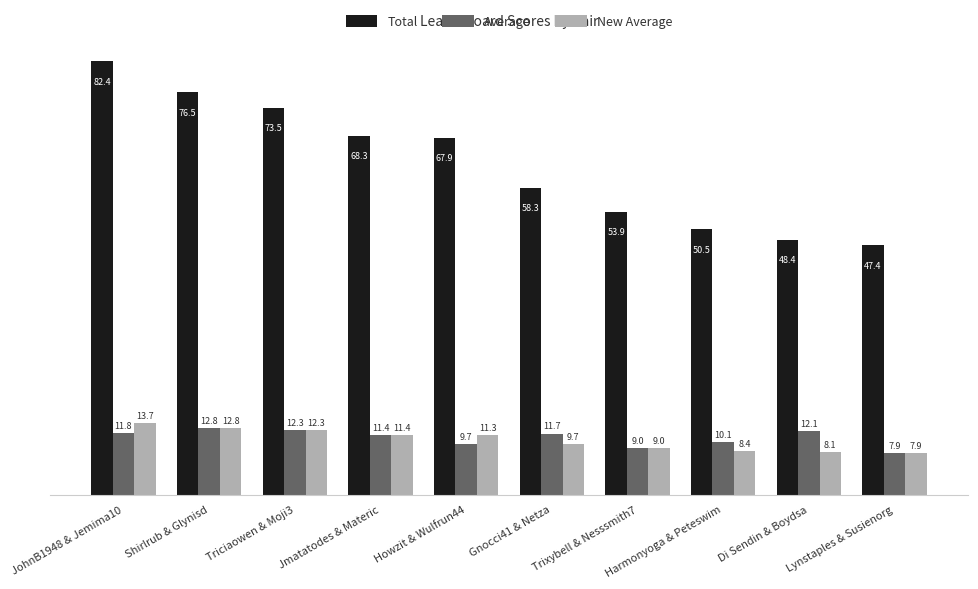

What is the approximate value of Average at Harmonyoga & Peteswim?

10.1